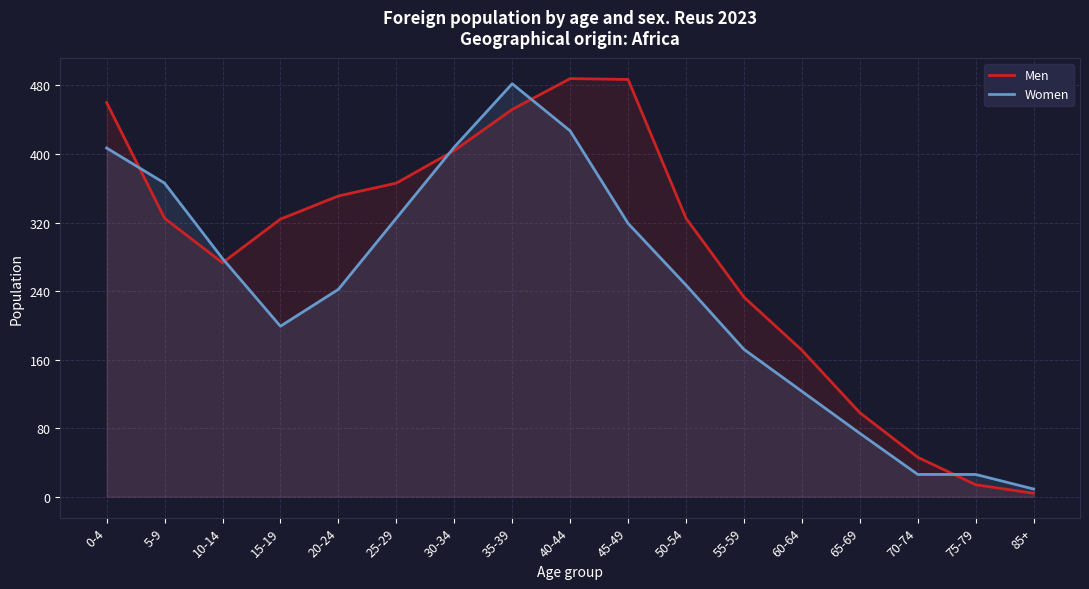

Count the number of categories in the chart.

17